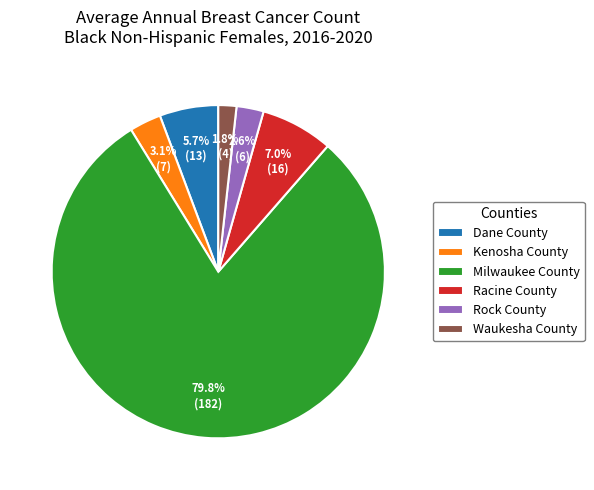

Between Waukesha County and Kenosha County, which is larger?

Kenosha County